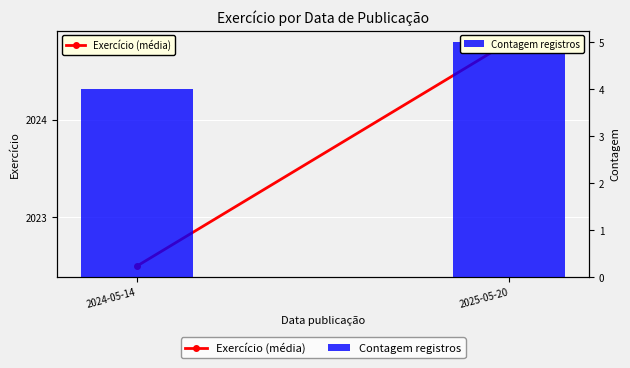

Reading left to right, what are all the values shown in this chart?

Exercício (média): 2024-05-14=2022.5	2025-05-20=2024.8
Contagem registros: 2024-05-14=4.0	2025-05-20=5.0